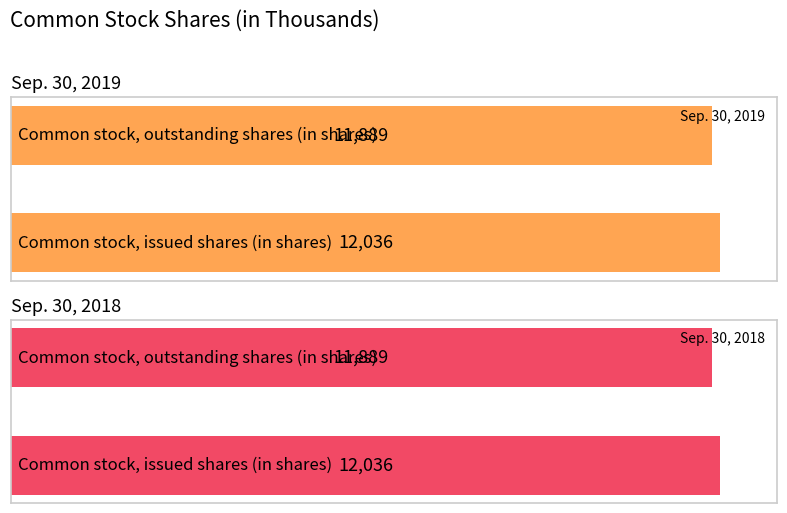

Is it true that Sep. 30, 2019 equals 12036 at Common stock, issued shares (in shares)?

True